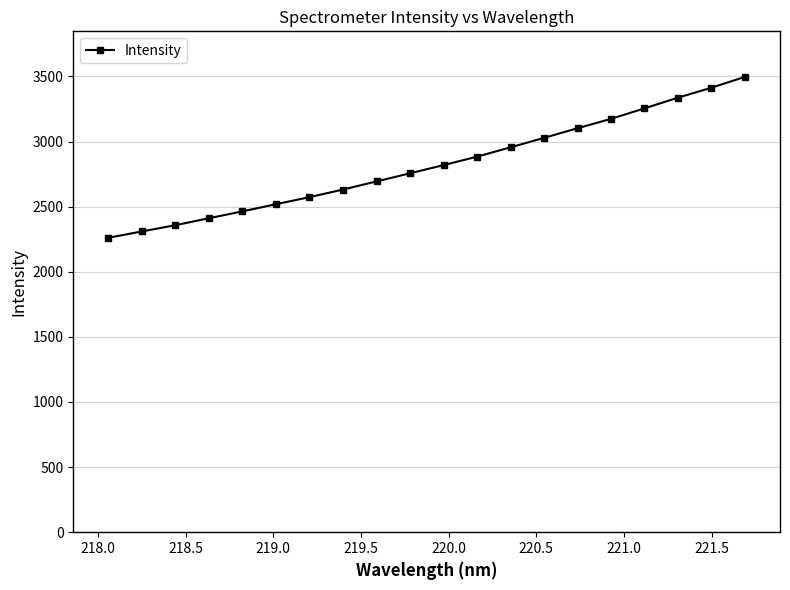

What is the sum of all values?

56441.9